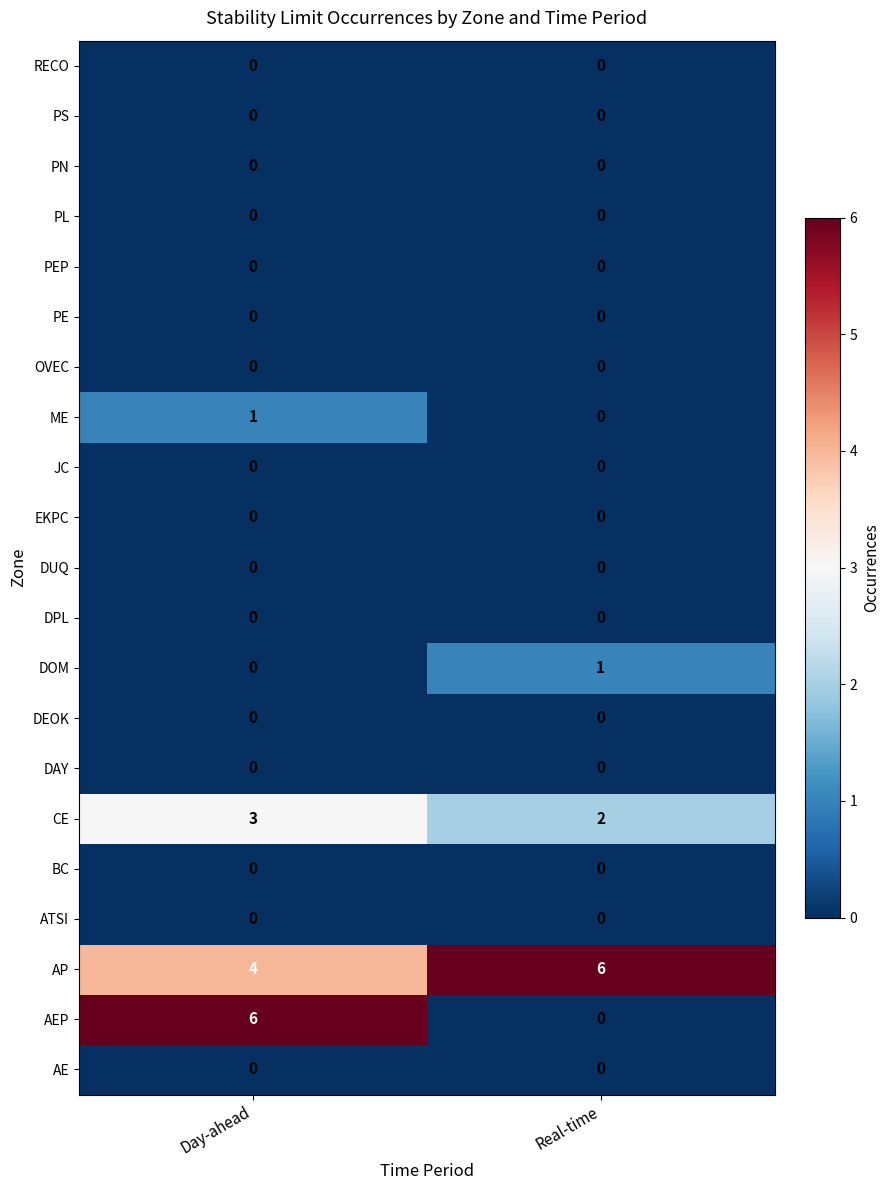

Read the CE value at Day-ahead.

3